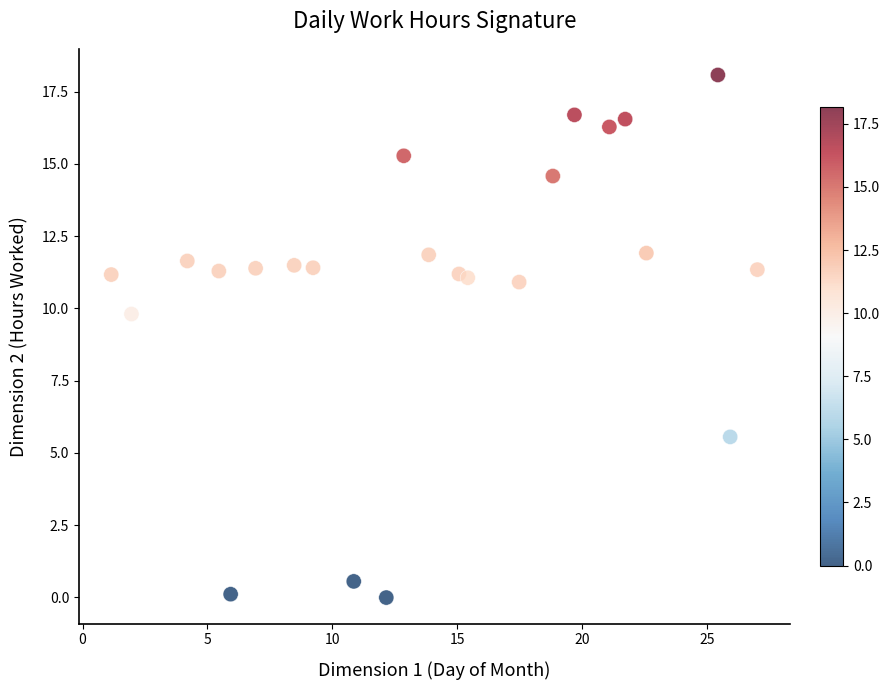

What is the range of Y values (max minus min)?

18.1